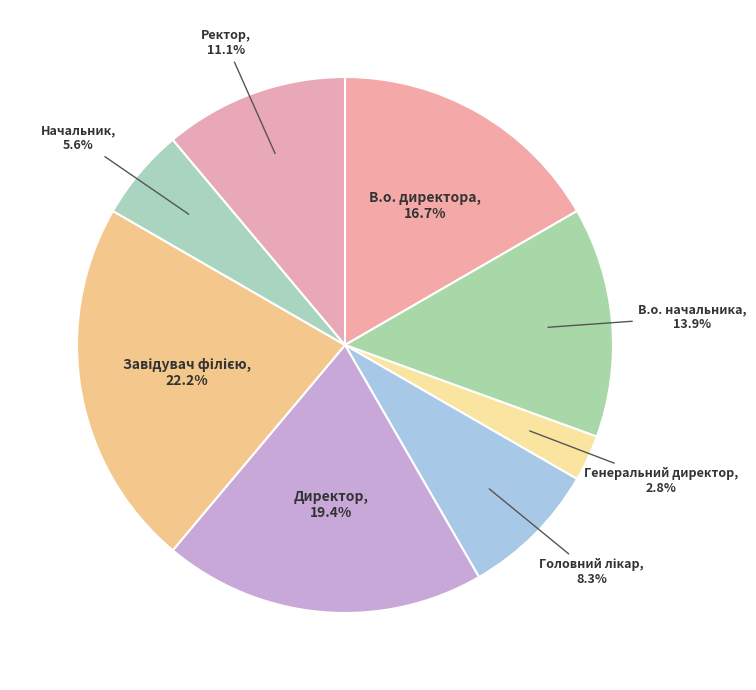

How much of the chart is everything except Генеральний директор?

97.2%